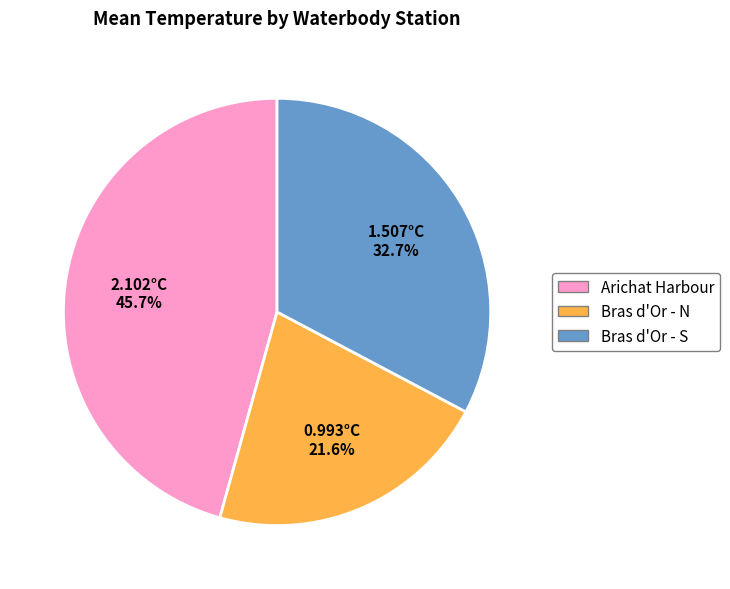

What is the total percentage of Bras d'Or - S and Arichat Harbour?

78.4%